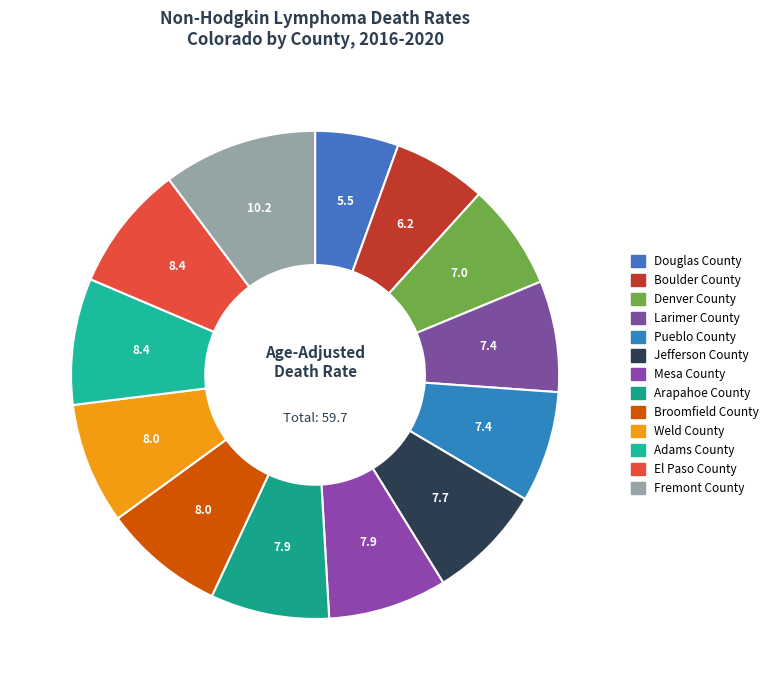

Between Adams County and Denver County, which is larger?

Adams County